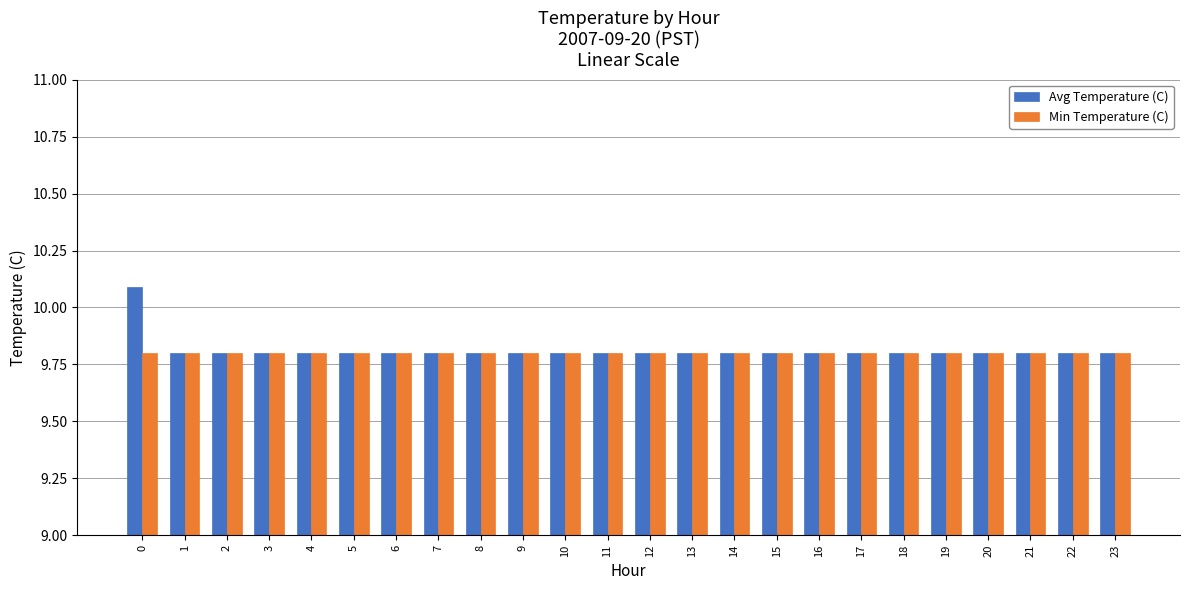

How many bars are there in each group?

2